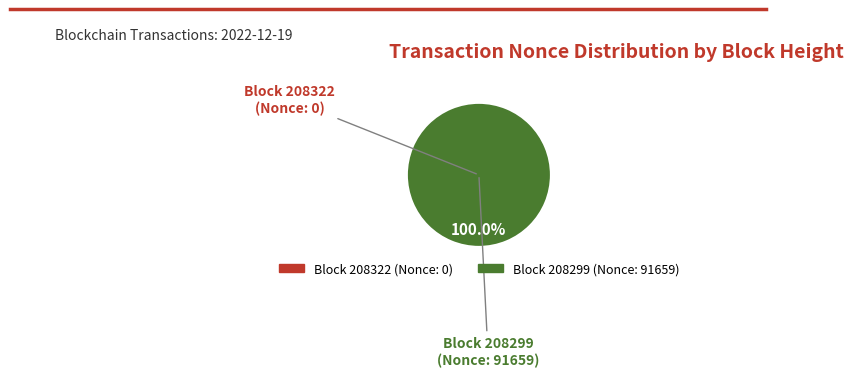

Is there a majority slice in this chart?

Yes